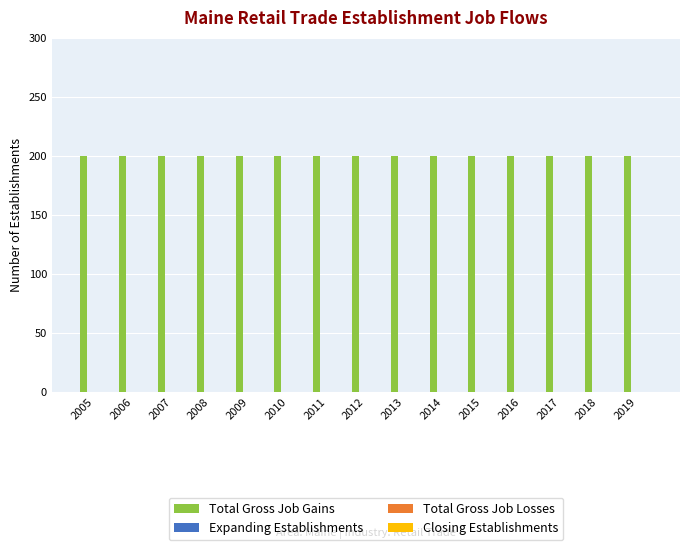

Between 2017 and 2008, which is larger?

2017